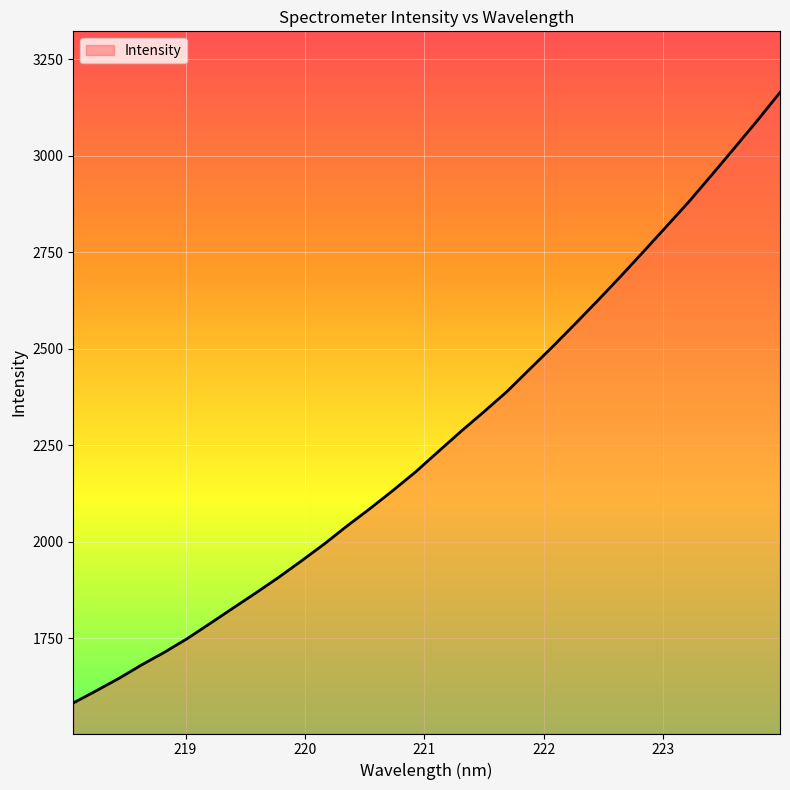

What is the smallest value displayed?

1582.6